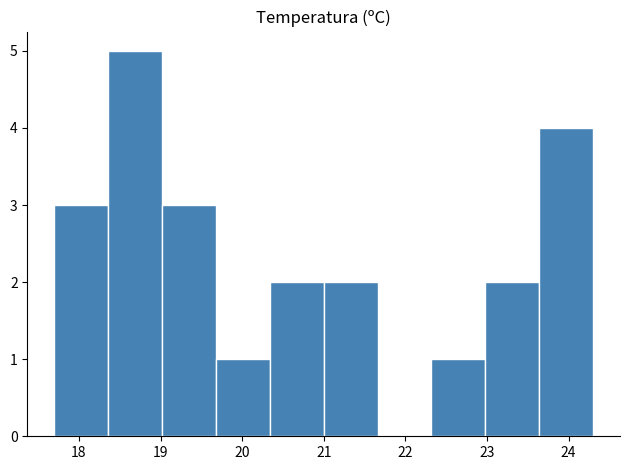

How tall is the bar that spans 19.68 to 20.34 on the x-axis? Neither the bar edges nor the heights are printed on the chart, so give them approximately, as read against the axes.

1